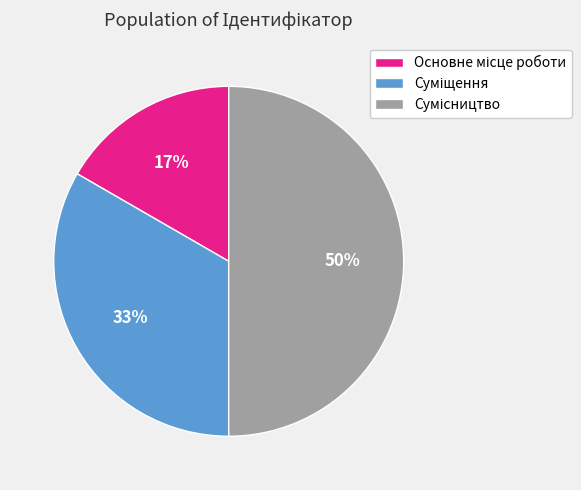

To the nearest percent, what is the difference between the largest and smallest slice percentages?

33%